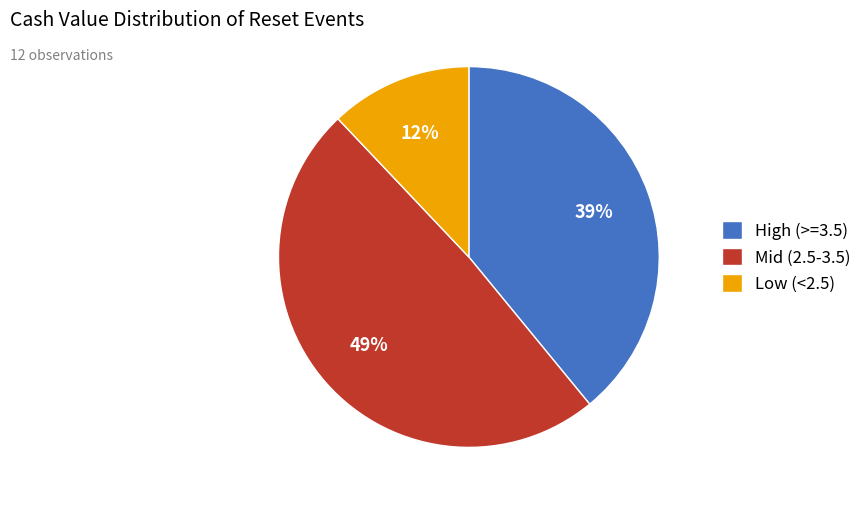

The Mid (2.5-3.5) slice represents 56% of the pie. True or false?

False